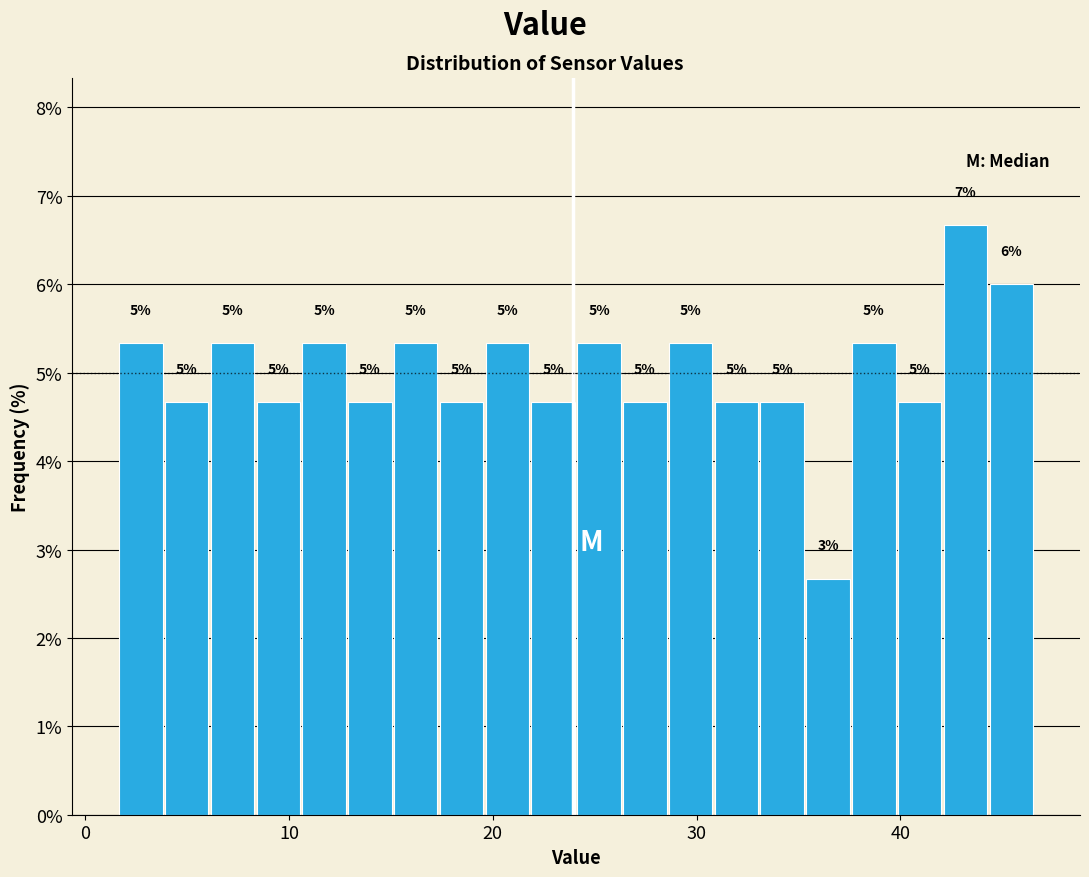

Around what value on the x-axis is the tallest bar? Give the approximate position of its centre, as read against the axis.

43